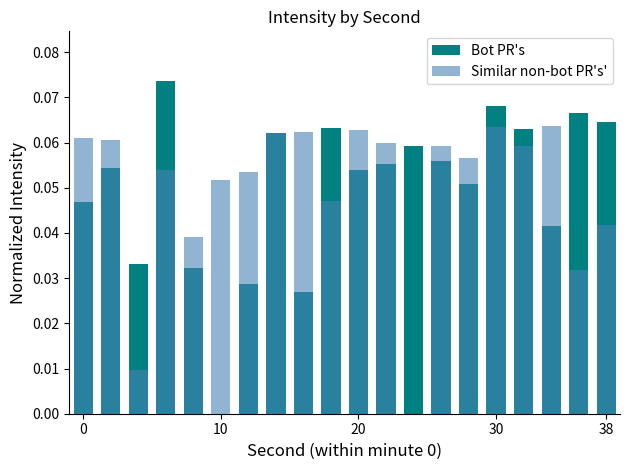

Does the chart contain stacked bars?

No